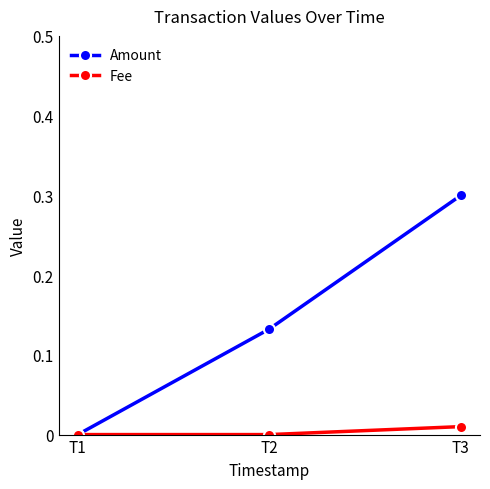

The Amount series shows 0.2 at T3. True or false?

False